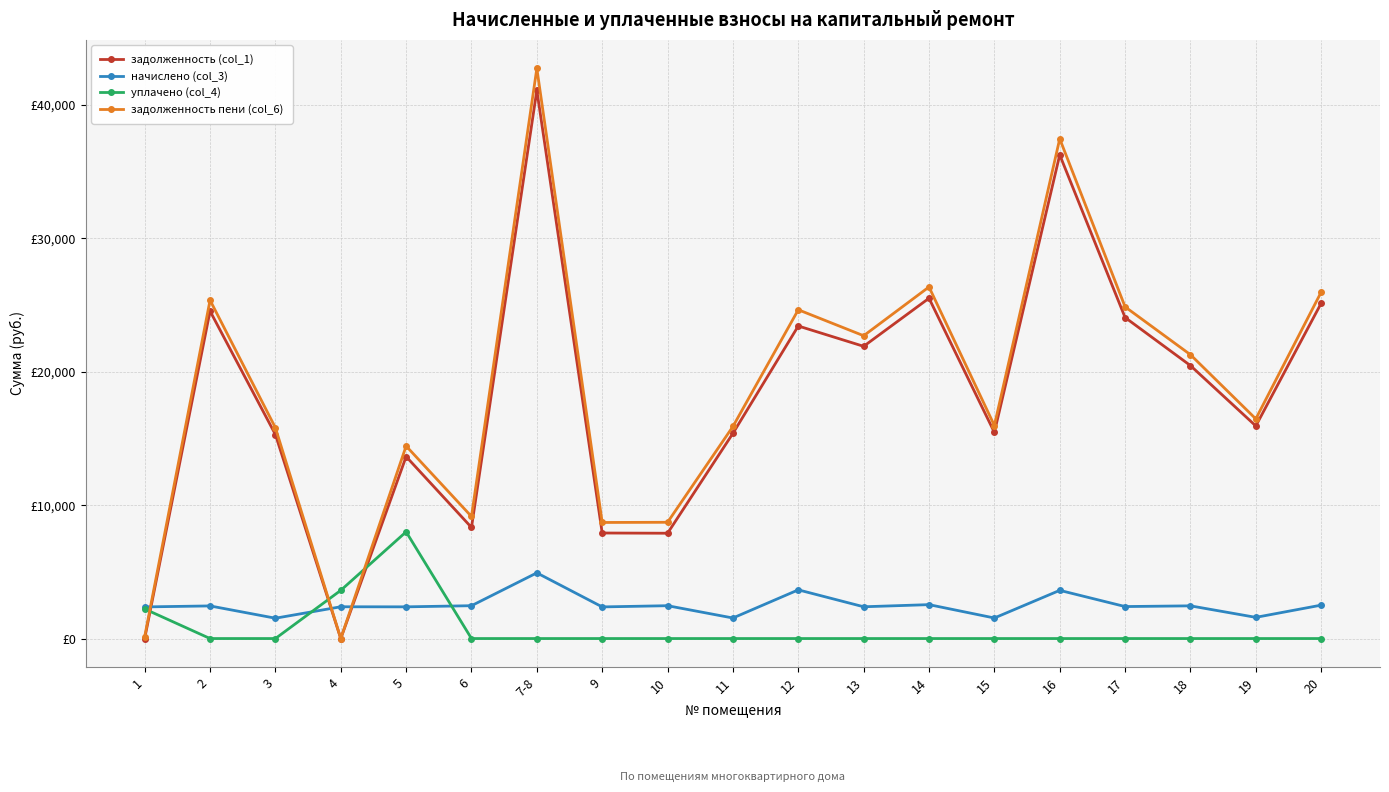

Reading right to left, list all the values displayed in this chart.

задолженность (col_1): 25137.5	15938.2	20462.6	24067.8	36262.1	15457.0	25512.0	21907.5	23431.5	15383.8	7894.7	7911.4	41103.3	8329.7	13640.2	0.0	15296.3	24549.3	0.0
начислено (col_3): 2504.2	1587.8	2450.9	2397.6	3612.4	1539.8	2541.4	2381.6	3649.7	1539.8	2461.5	2371.0	4923.1	2461.5	2376.3	2381.6	1523.8	2445.6	2371.0
уплачено (col_4): 0.0	0.0	0.0	0.0	0.0	0.0	0.0	0.0	0.0	0.0	0.0	0.0	0.0	0.0	8000.0	3612.4	0.0	0.0	2217.1
задолженность пени (col_6): 25972.2	16467.4	21279.6	24867.0	37466.2	15970.3	26359.1	22701.3	24648.0	15897.1	8715.2	8701.8	42744.3	9150.2	14432.3	0.0	15804.3	25364.5	140.8